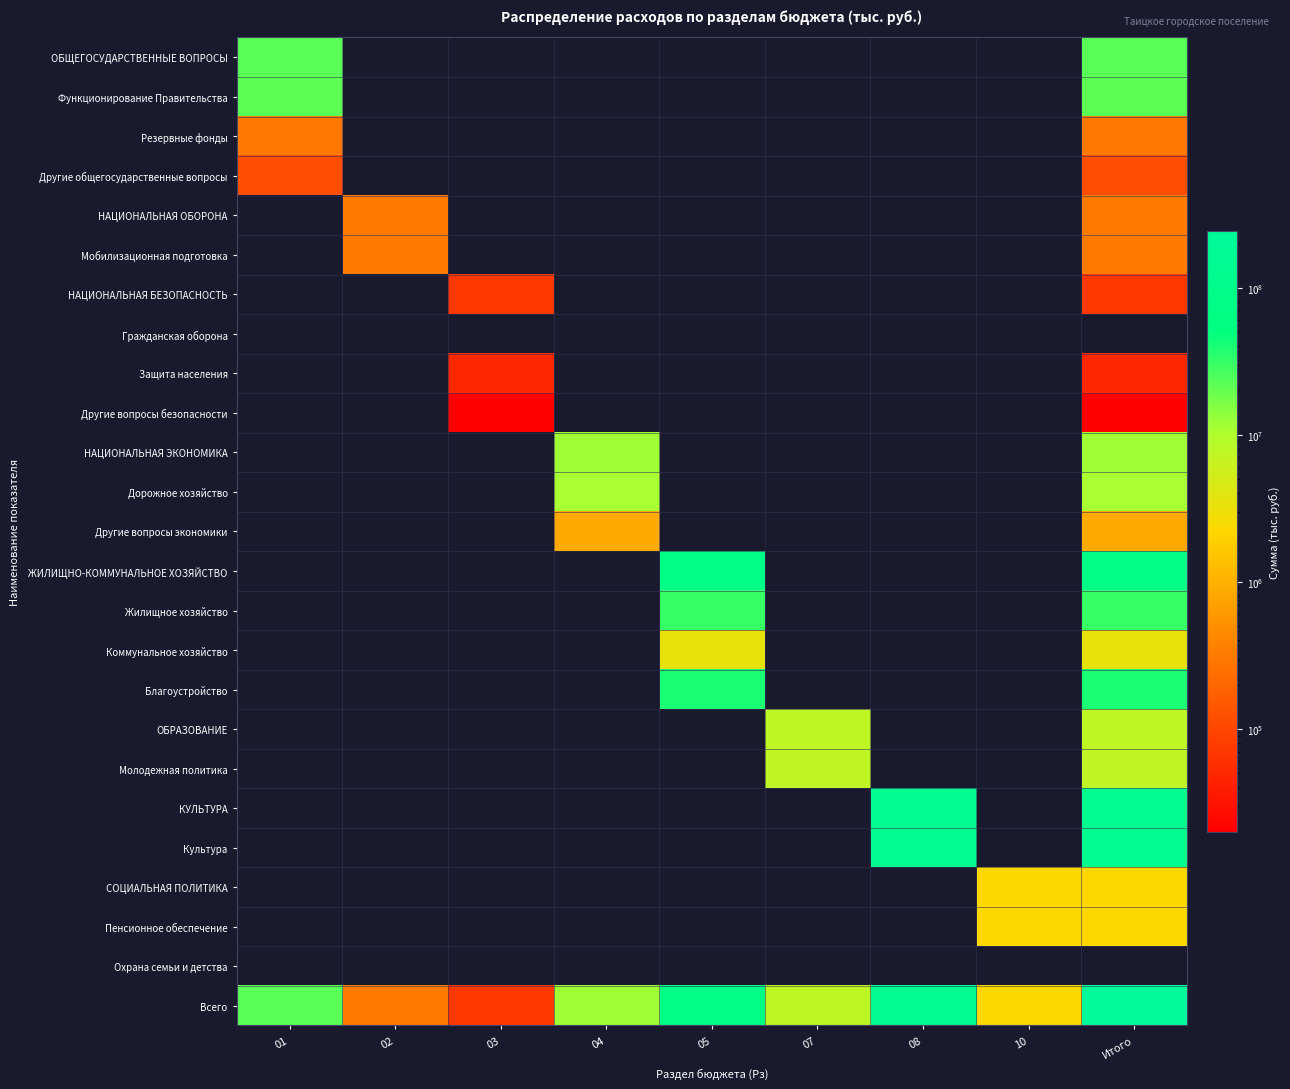

What is the minimum value shown in the chart?

20010.0